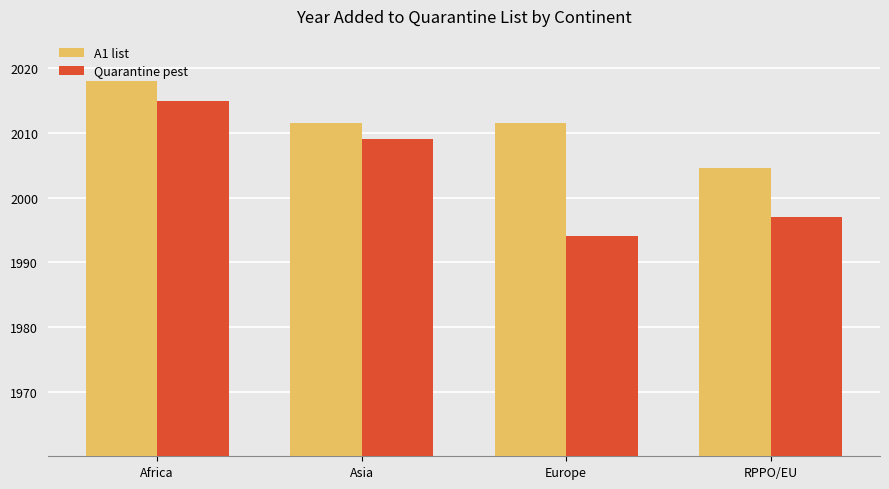

What is the average value of the A1 list series?

2011.4